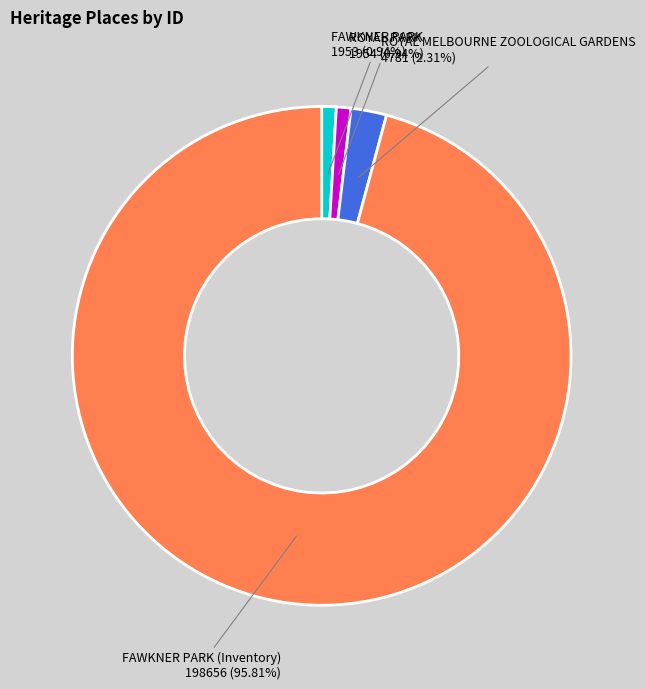

What is the largest slice in the pie chart?

FAWKNER PARK (Inventory)